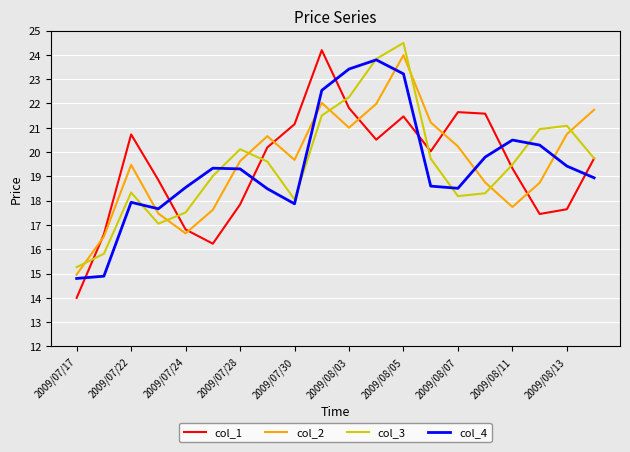

Does the chart display data point markers on the line(s)?

No